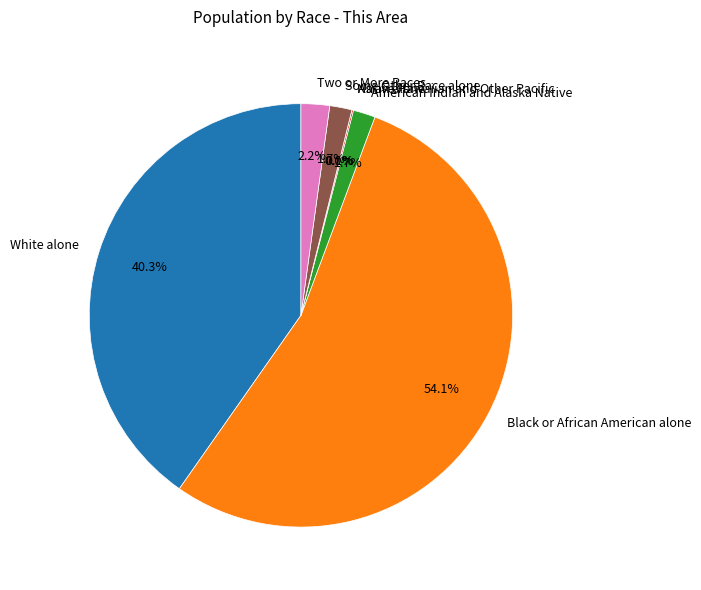

Does Two or More Races account for over 50% of the chart?

No